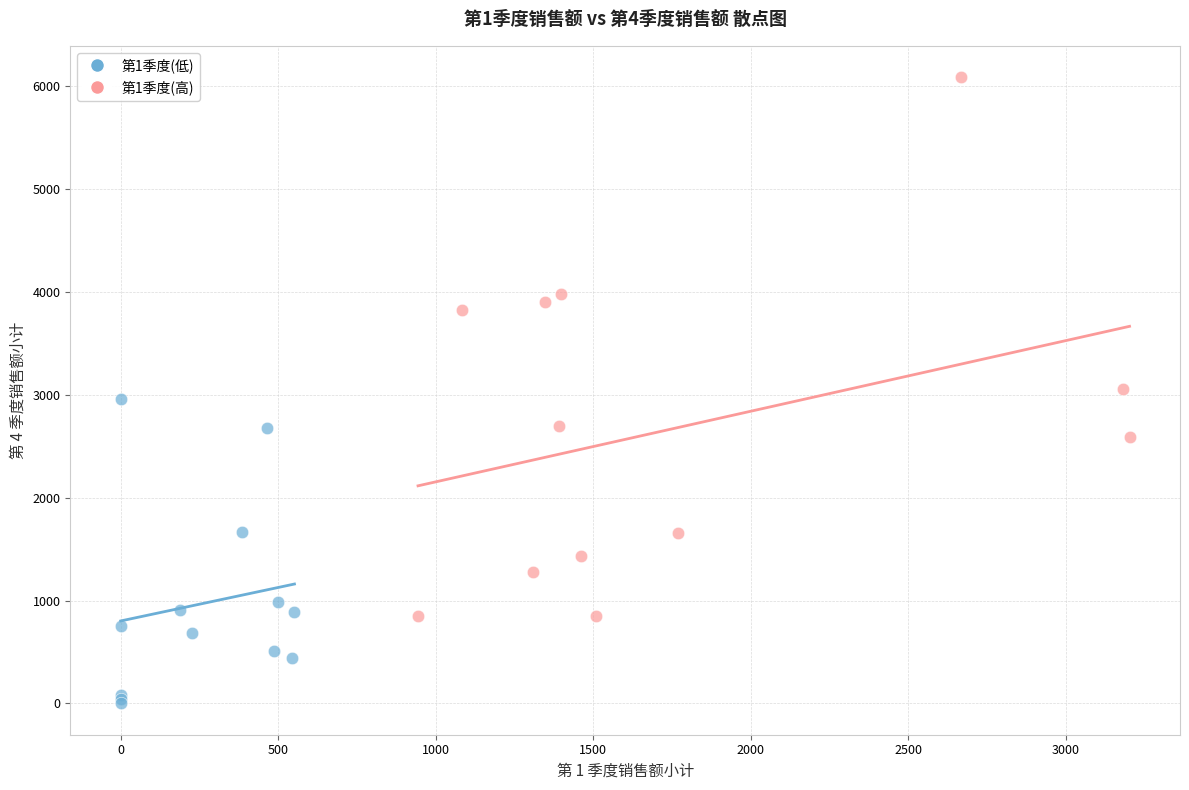

Which series reaches the minimum Y coordinate?

第1季度(低)